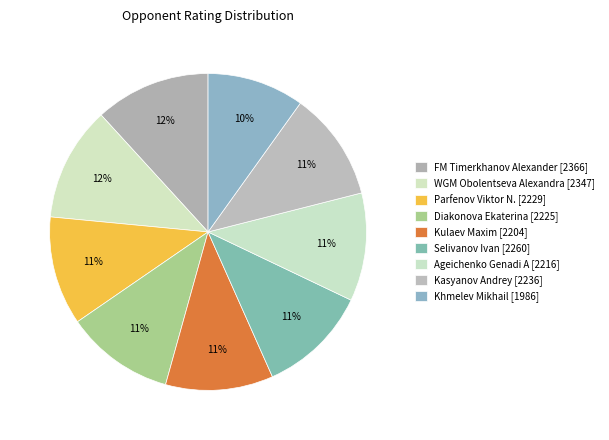

Combined, do Selivanov Ivan and Kasyanov Andrey account for over 50%?

No